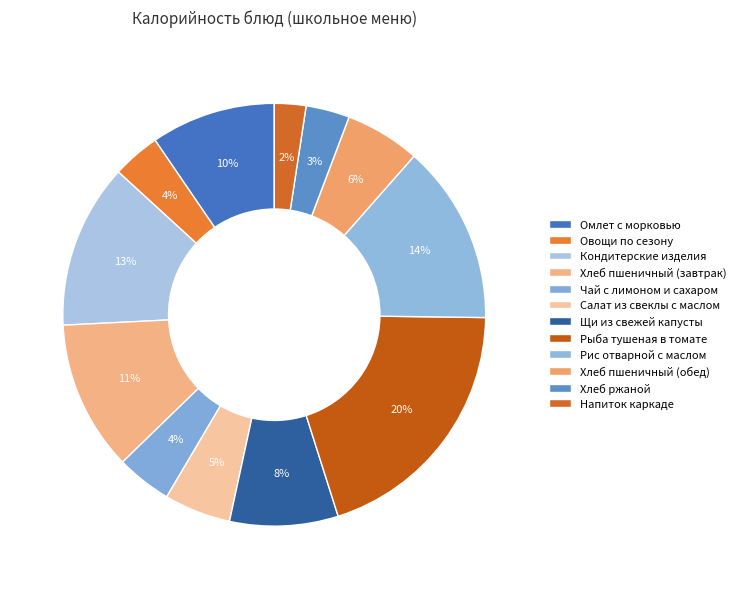

How many segments does this pie chart have?

12